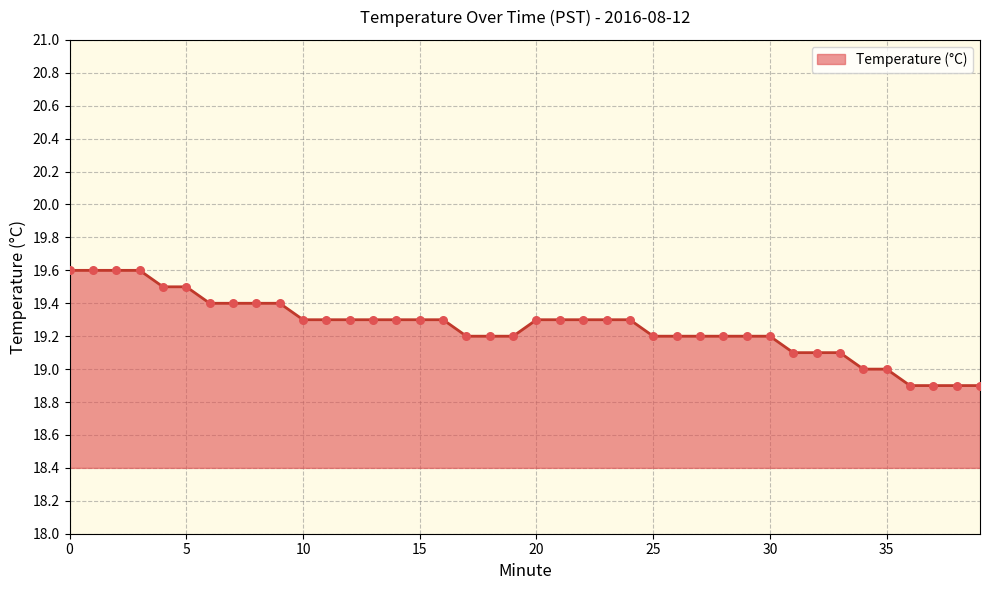

What is the smallest value displayed?

18.9